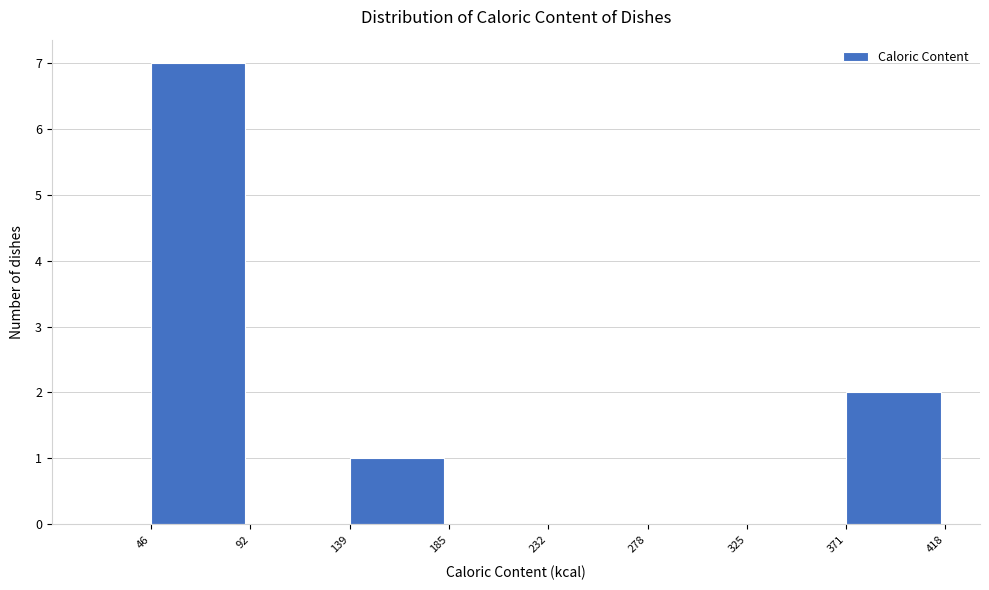

Reading left to right, transcribe this chart: for each bar, give the range it covers on the x-axis and its height. The values are not printed on the chart, so give them approximately, as read against the axis.

46 to 92: 7
92 to 139: 0
139 to 185: 1
185 to 232: 0
232 to 278: 0
278 to 325: 0
325 to 371: 0
371 to 418: 2